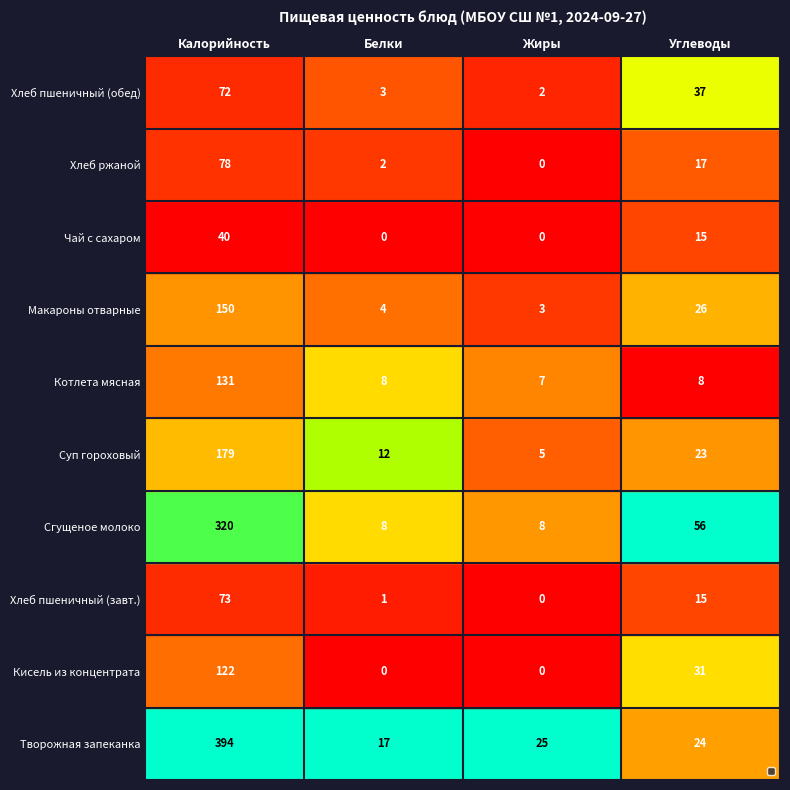

What is the average value of the Хлеб пшеничный (завт.) series?

22